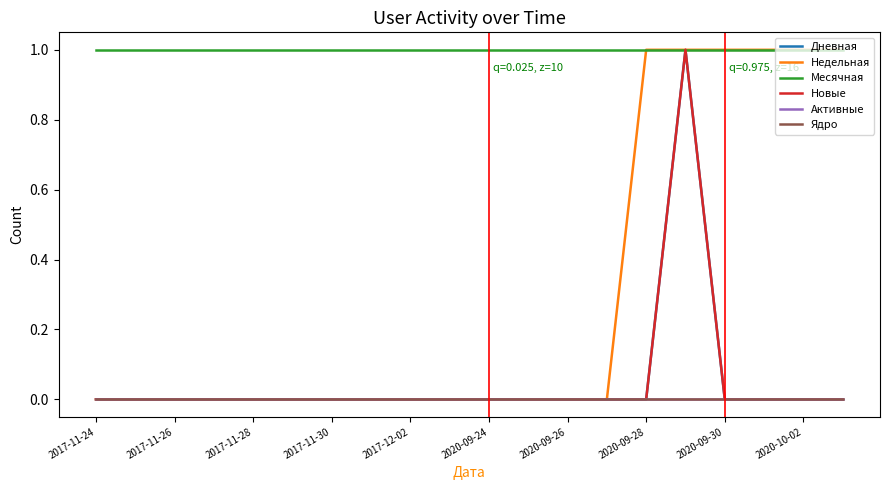

Does the chart have visible grid lines?

No